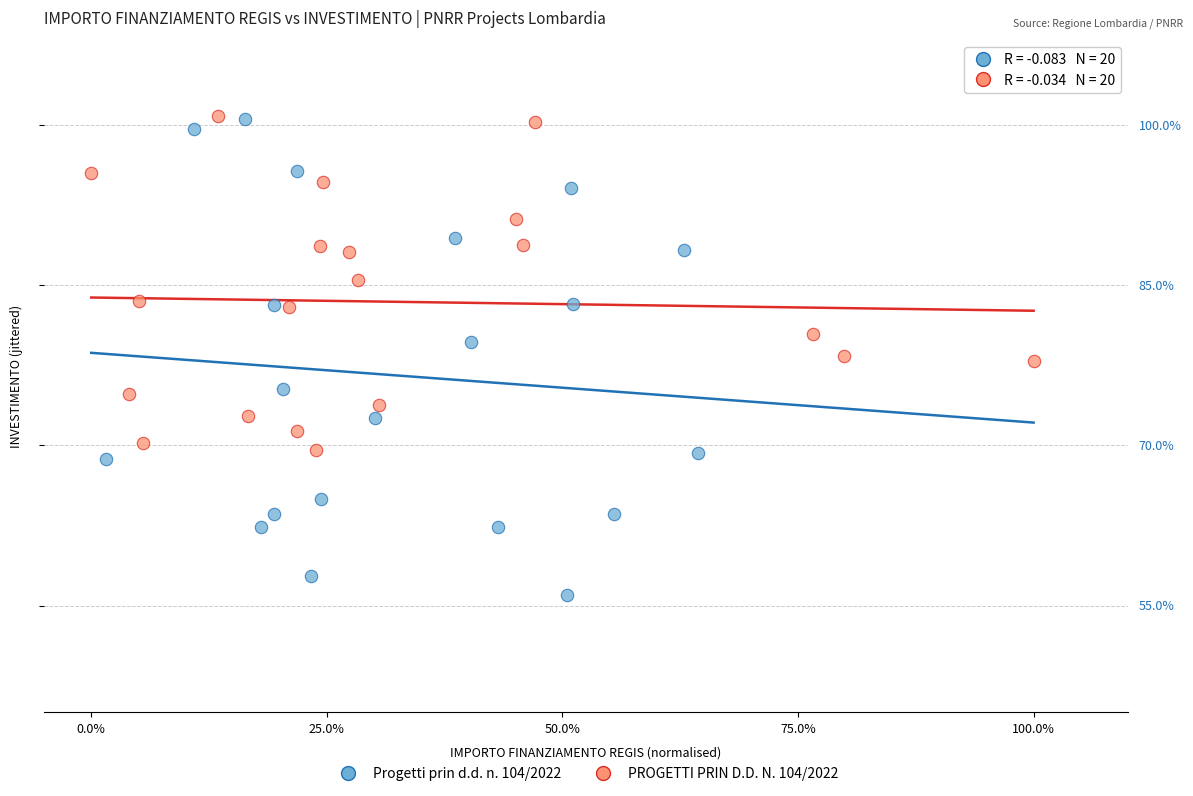

Which series reaches the minimum Y coordinate?

Progetti prin d.d. n. 104/2022